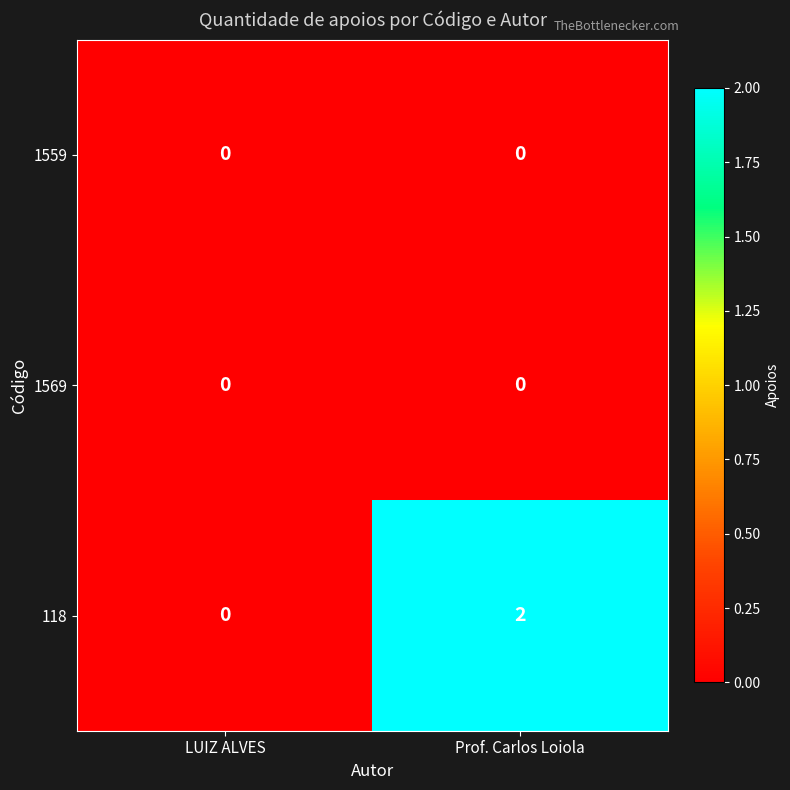

At which category does the chart reach its peak across all series?

Prof. Carlos Loiola